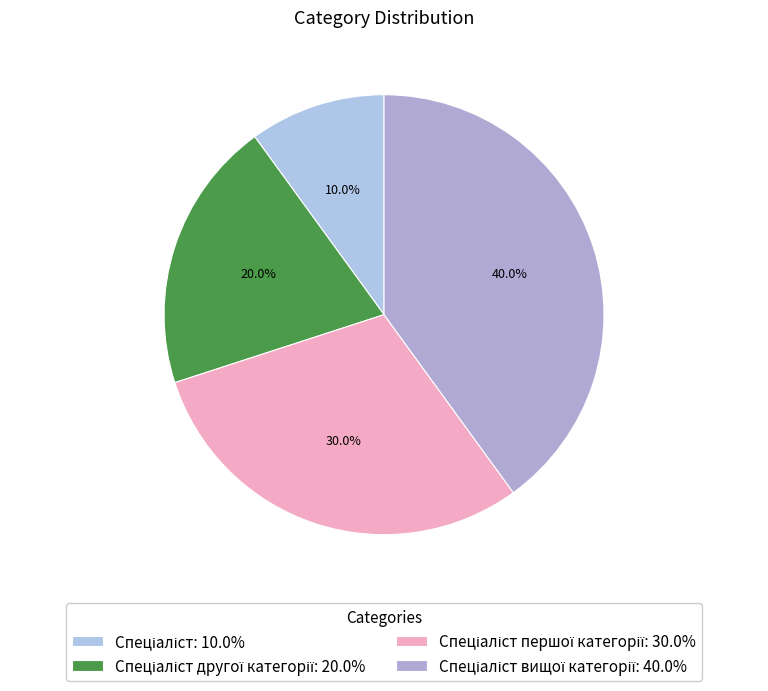

How many segments does this pie chart have?

4